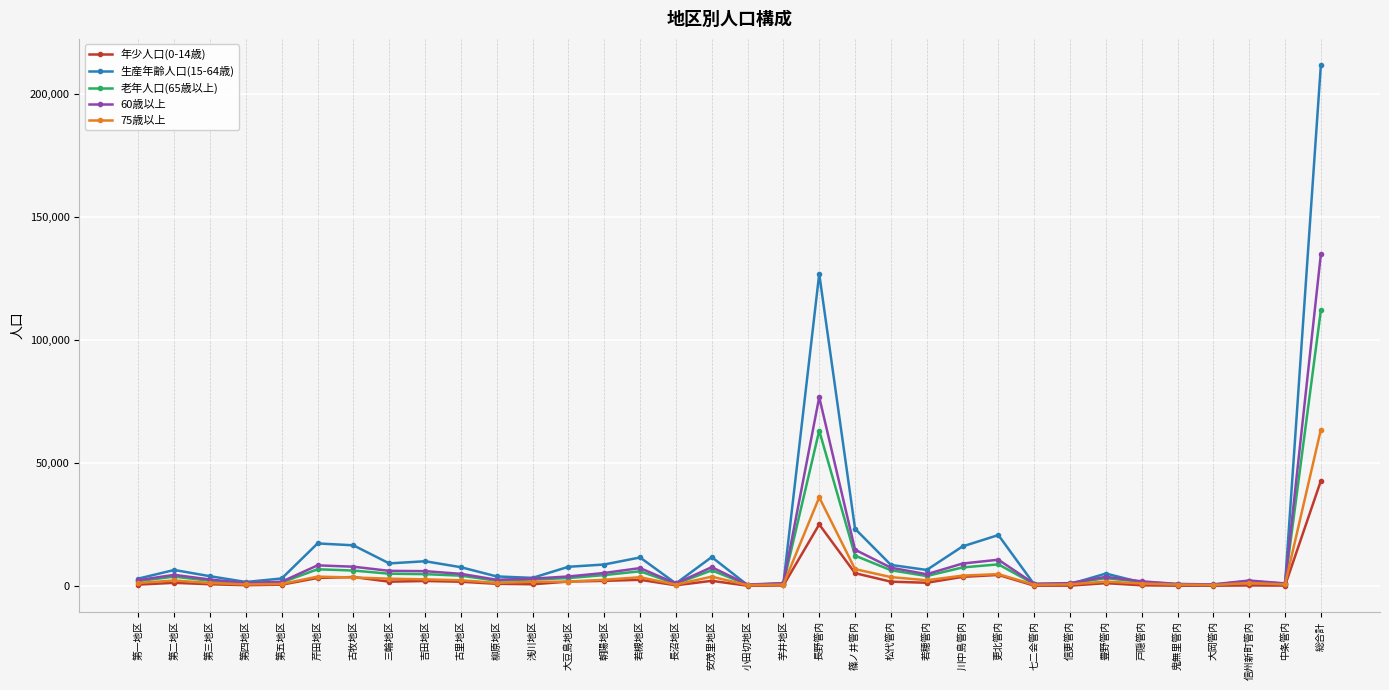

Is it true that 60歳以上 equals 7580 at 安茂里地区?

True